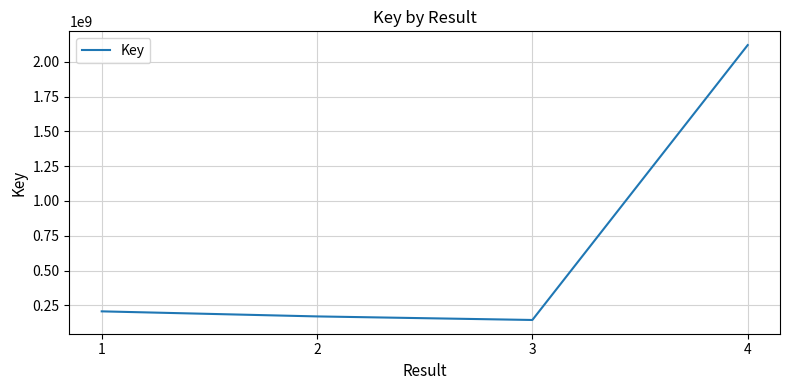

Is this an area chart (filled region under the line)?

No